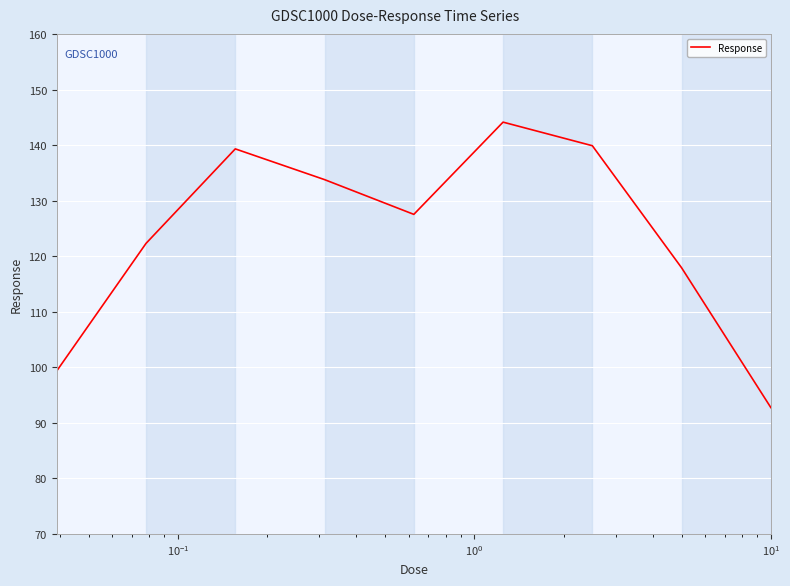

Does the chart have visible grid lines?

Yes